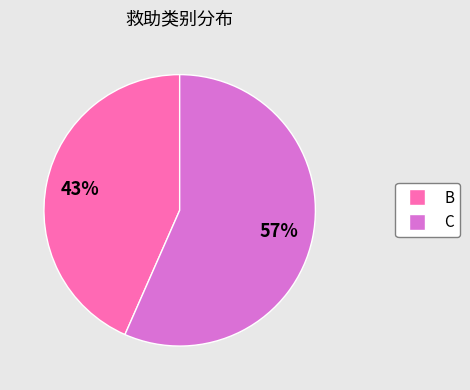

How many slices are in this pie chart?

2